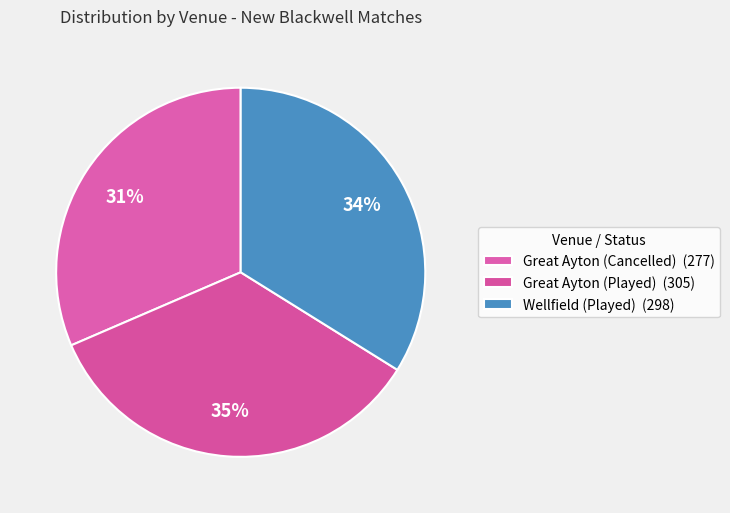

Which has a higher value, Wellfield (Played) or Great Ayton (Played)?

Great Ayton (Played)